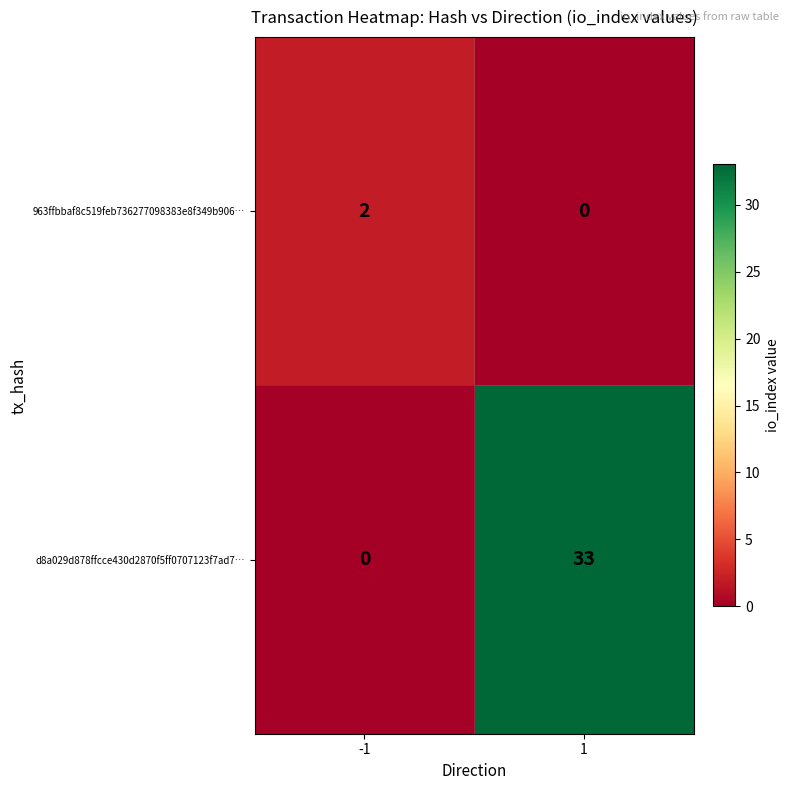

The 963ffbbaf8c519feb736277098383e8f349b906… series shows 2 at -1. True or false?

True